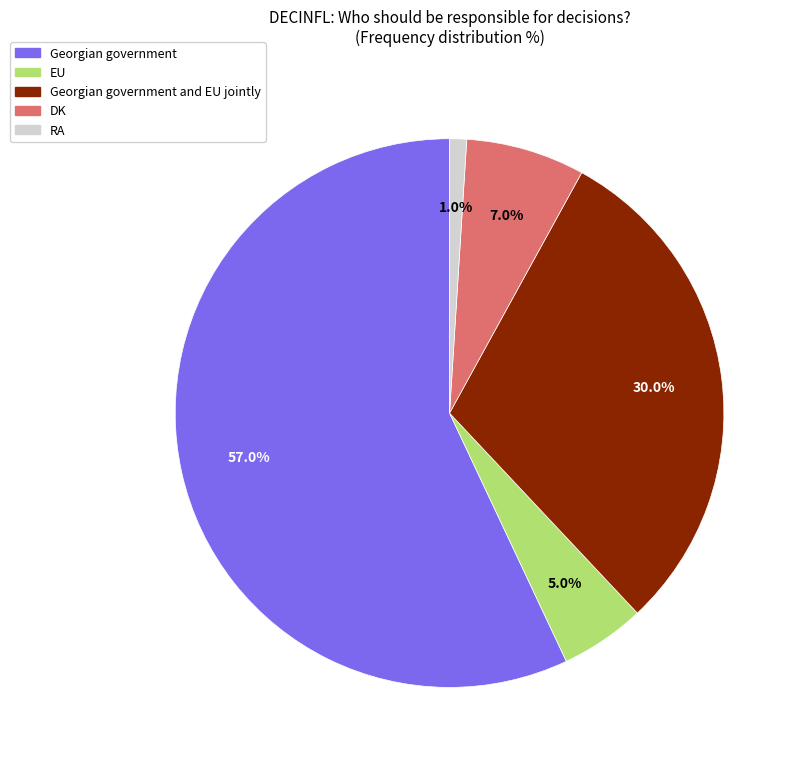

Which category has the smallest portion of the pie?

RA